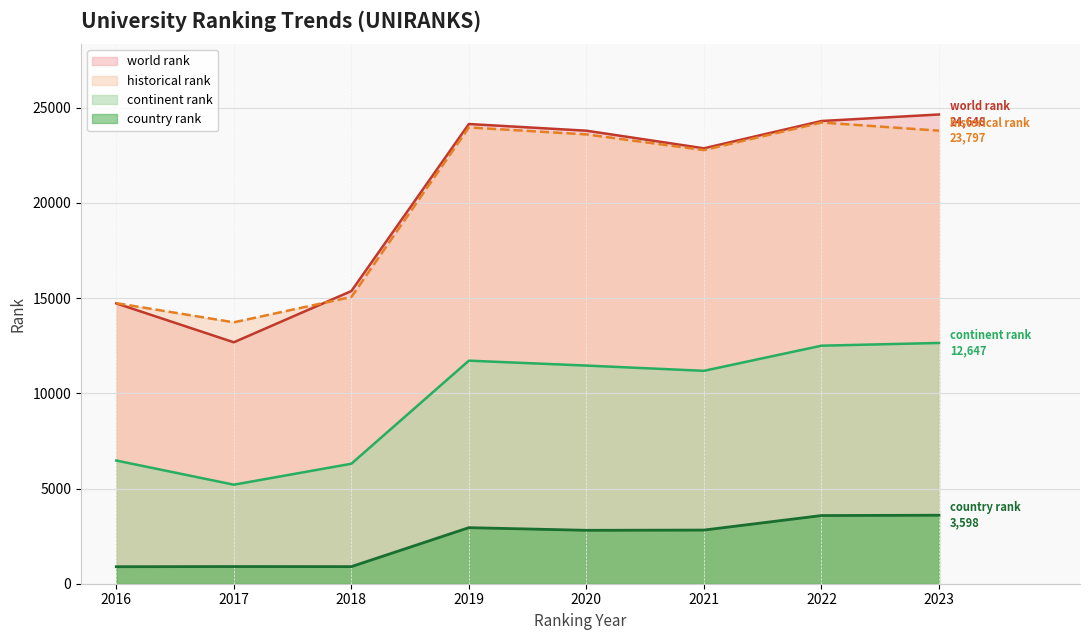

What is the difference between the highest and lowest values at 2017?

12829.0